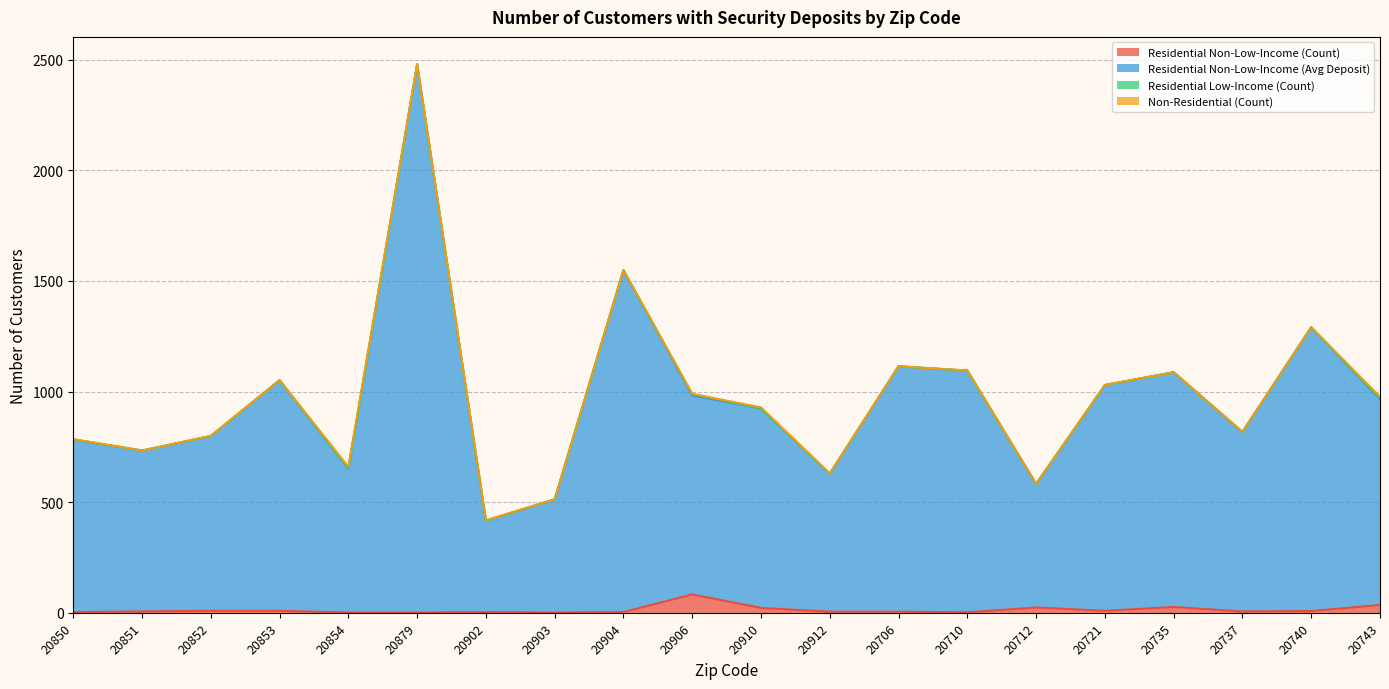

How many interior local peaks does the Residential Non-Low-Income (Avg Deposit) series have?

6